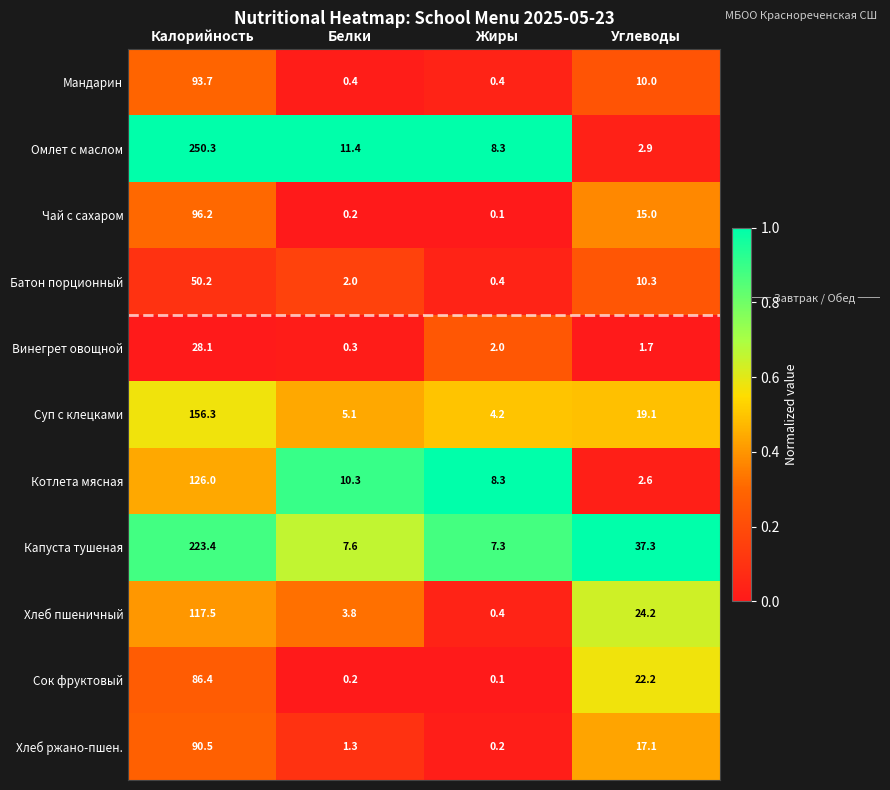

Read the Хлеб пшеничный value at Калорийность.

117.5